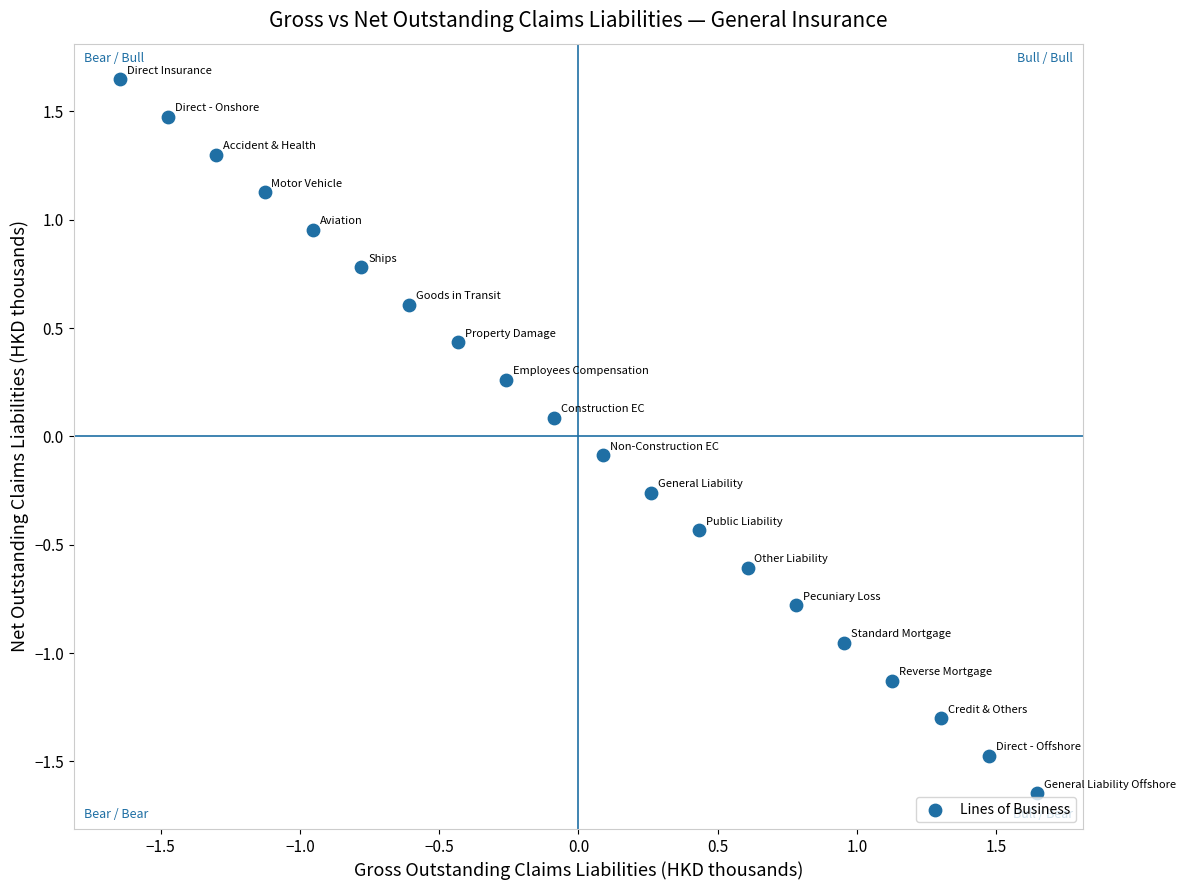

What is the range of Y values (max minus min)?

3.3